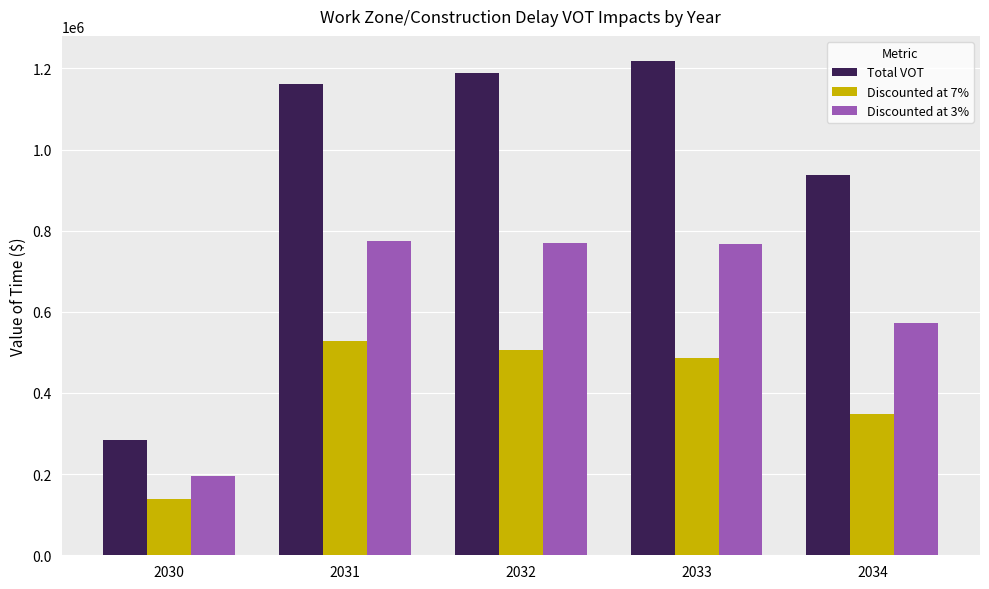

What is the difference between the Discounted at 7% values at 2031 and 2033?

43579.3